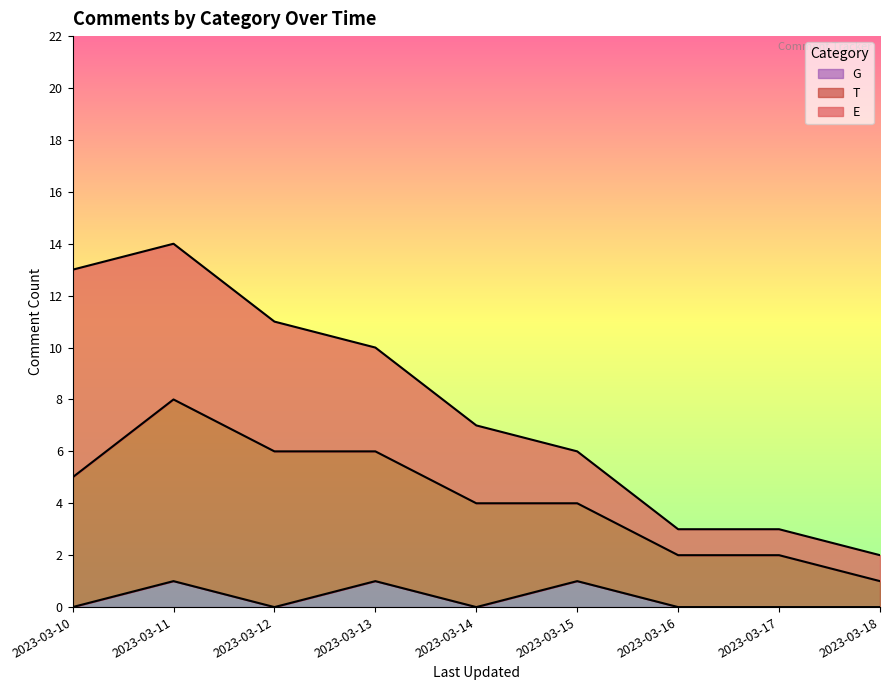

Does the chart display data point markers on the line(s)?

No